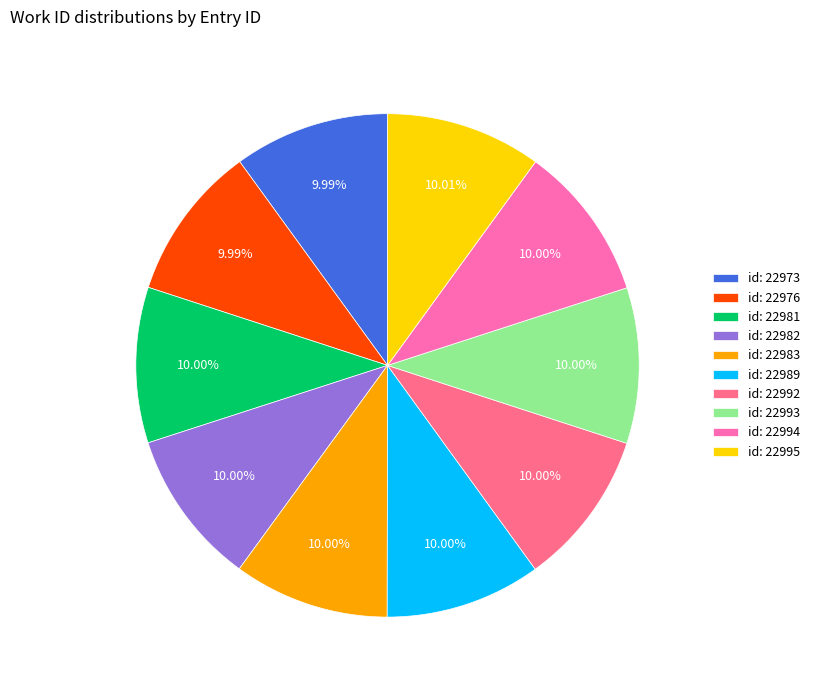

Combined, do id: 22973 and id: 22983 account for over 50%?

No